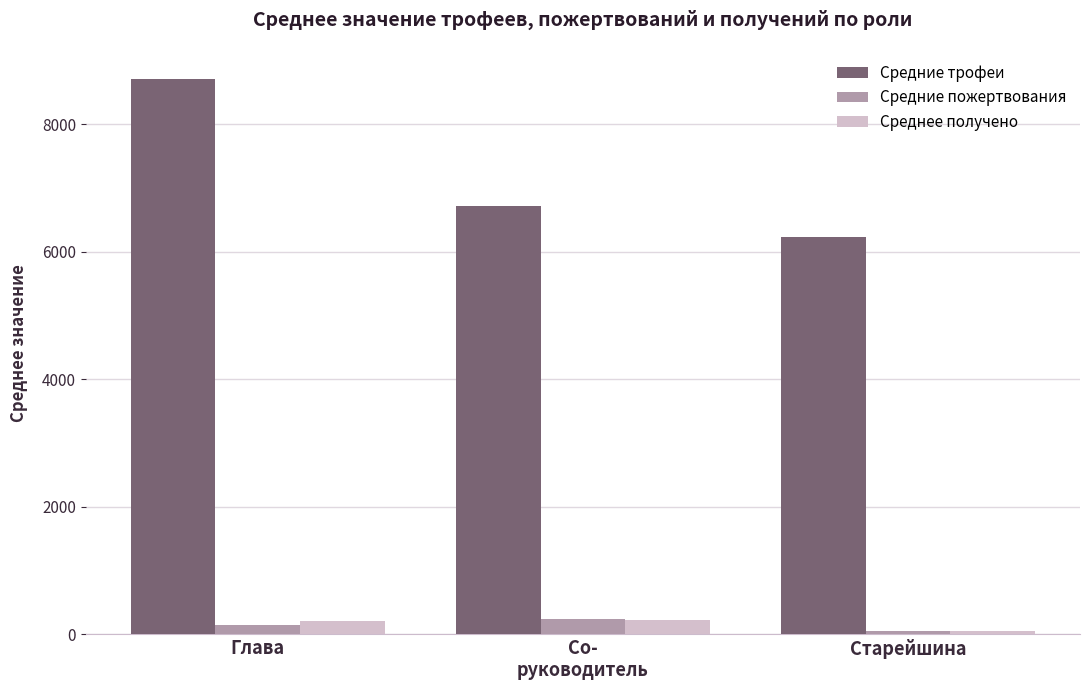

What is the label of the 2nd bar from the right?

Со-
руководитель